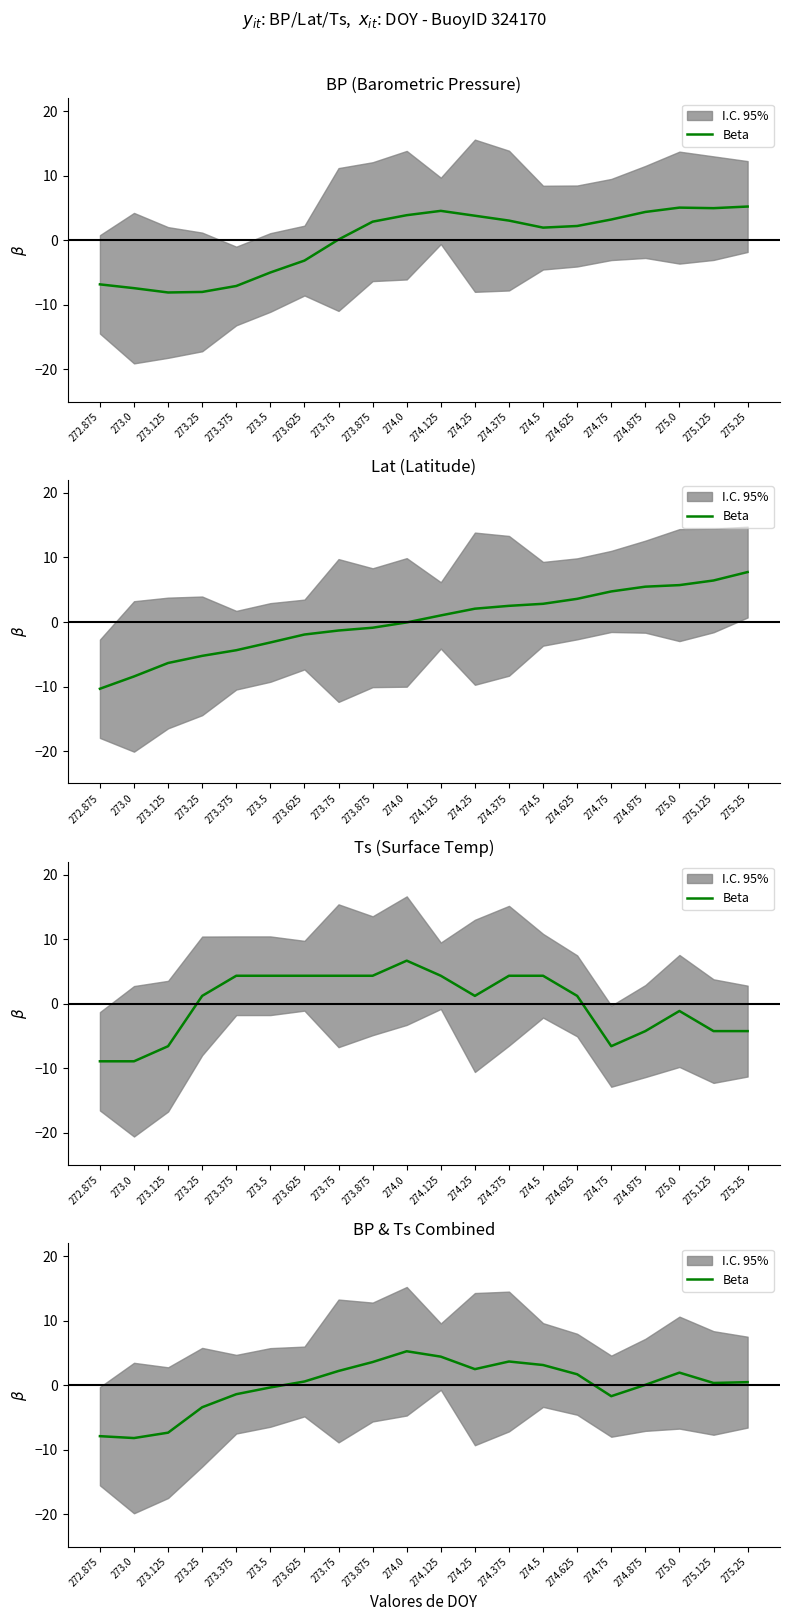

At which label does the data first exceed 0?

273.625